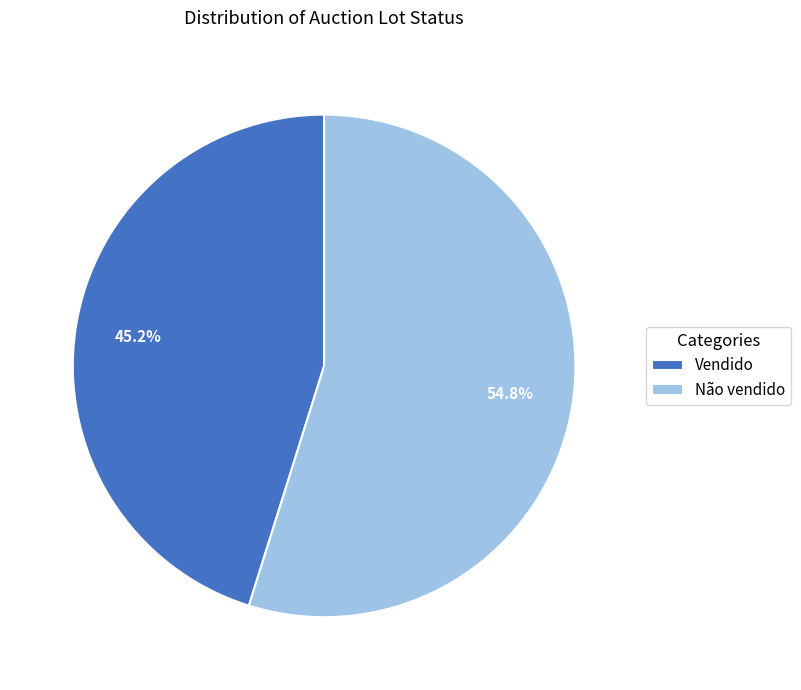

How many segments does this pie chart have?

2